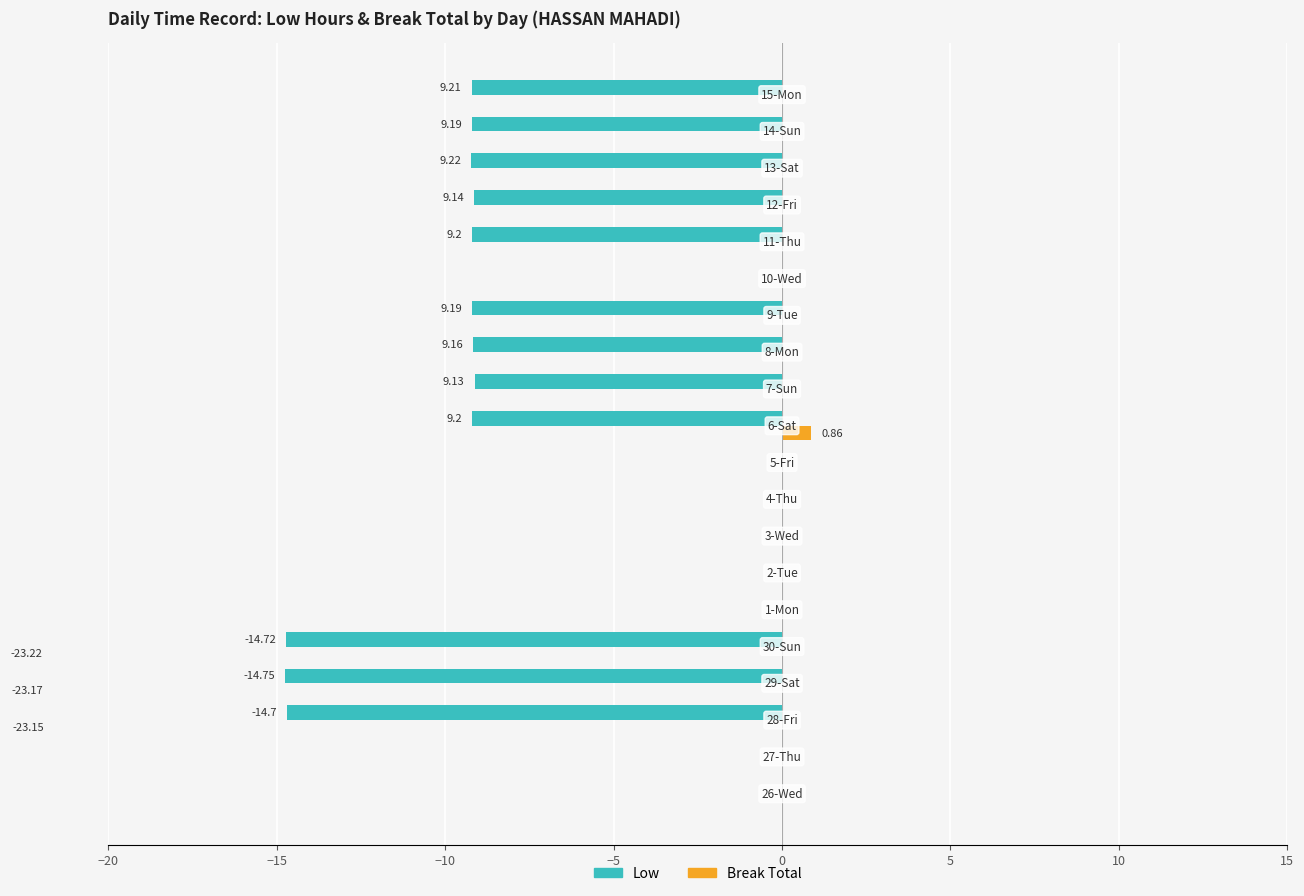

What is the sum of all Break Total values?

0.9